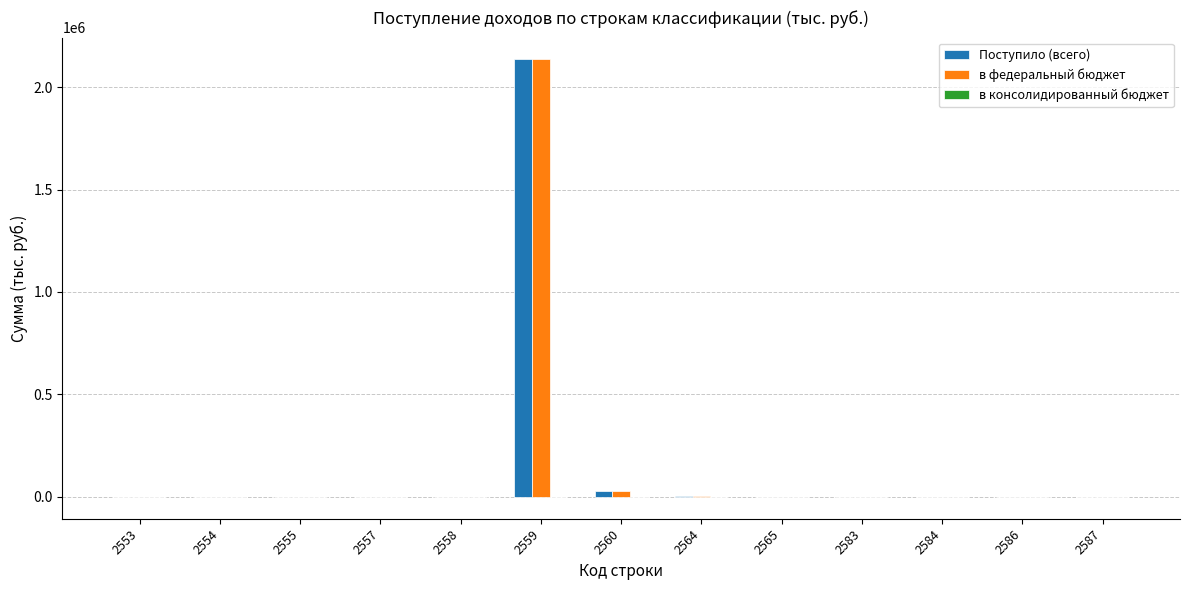

What is the sum of all Поступило (всего) values?

2169509